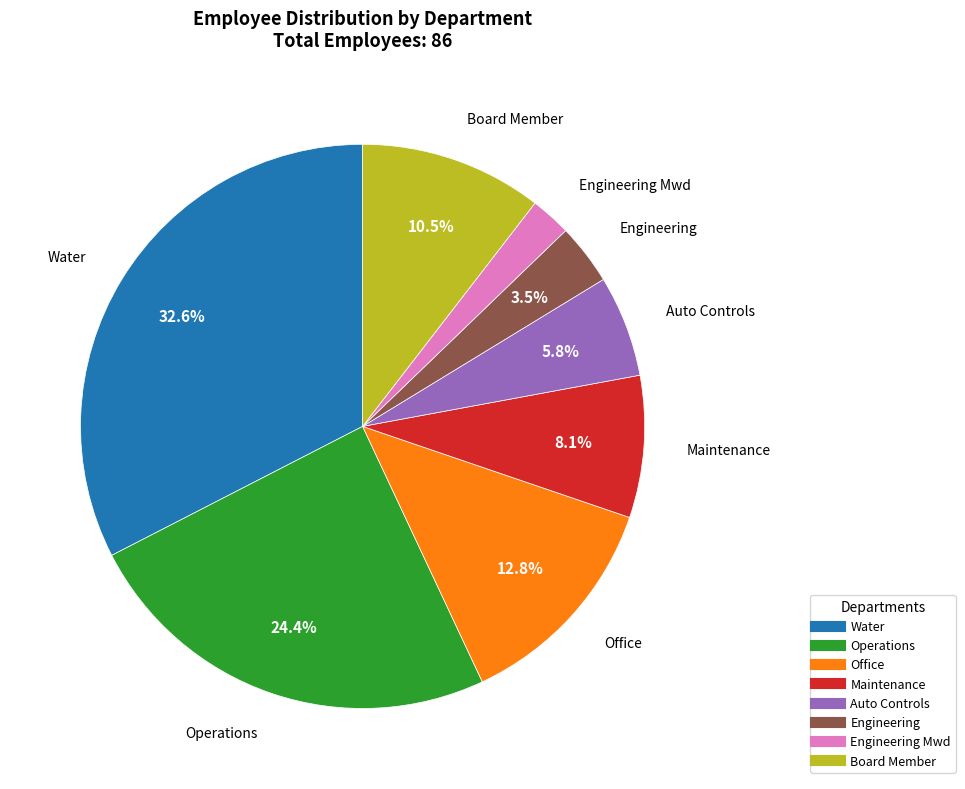

To the nearest percent, what is the average slice percentage?

12%